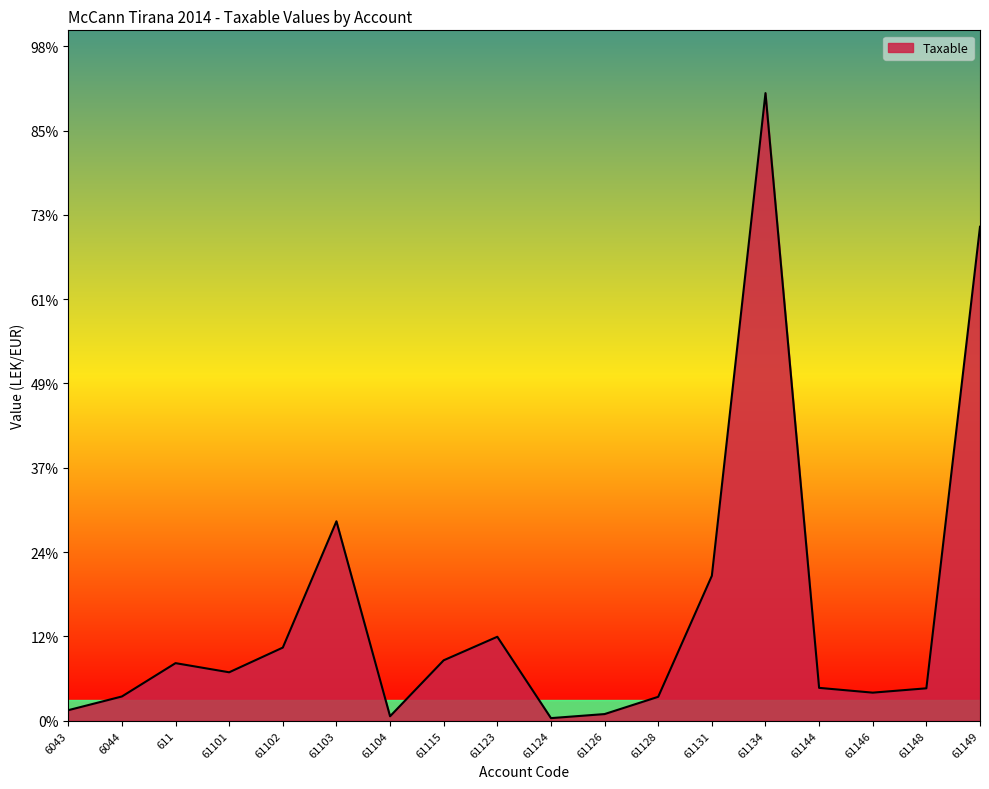

Reading right to left, extract all data points from this chart.

11717876.6	769080.9	666085.5	779642.1	14887859.8	3437988.5	567460.5	157990.0	61813.2	1991862.2	1433753.2	105900.0	4731146.9	1735151.5	1149043.7	1366068.5	575296.9	250227.1